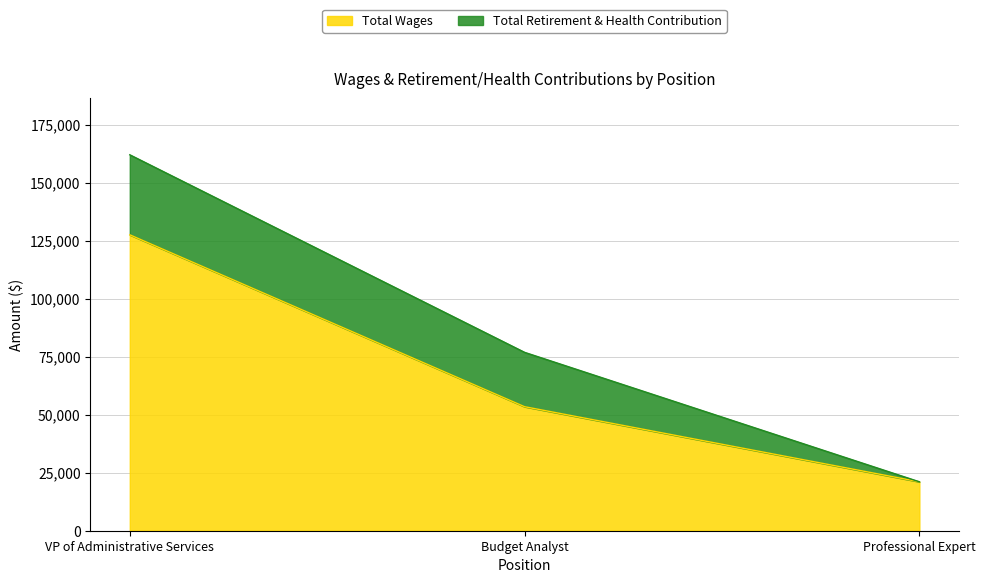

List the labels in order of value, largest first.

VP of Administrative Services, Budget Analyst, Professional Expert